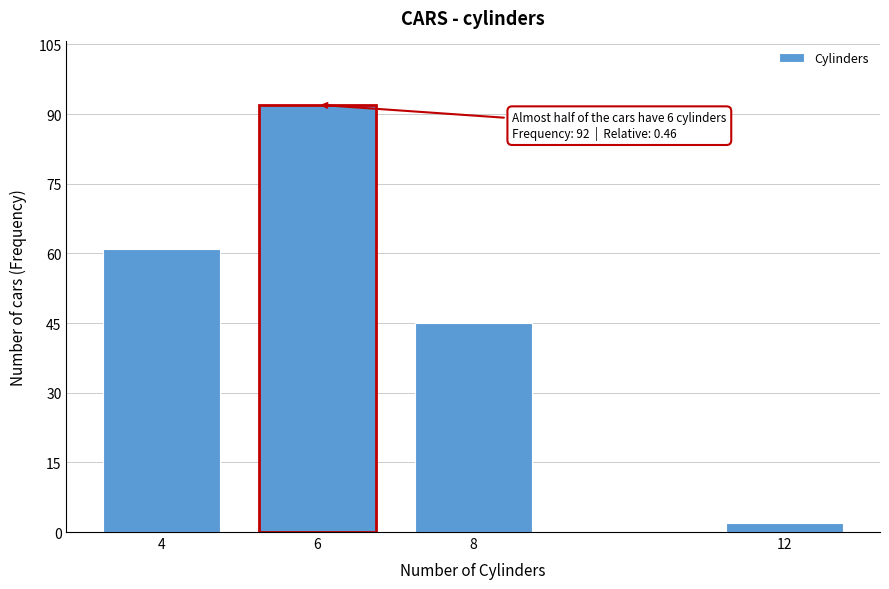

Reading right to left, list all the values displayed in this chart.

2	45	92	61